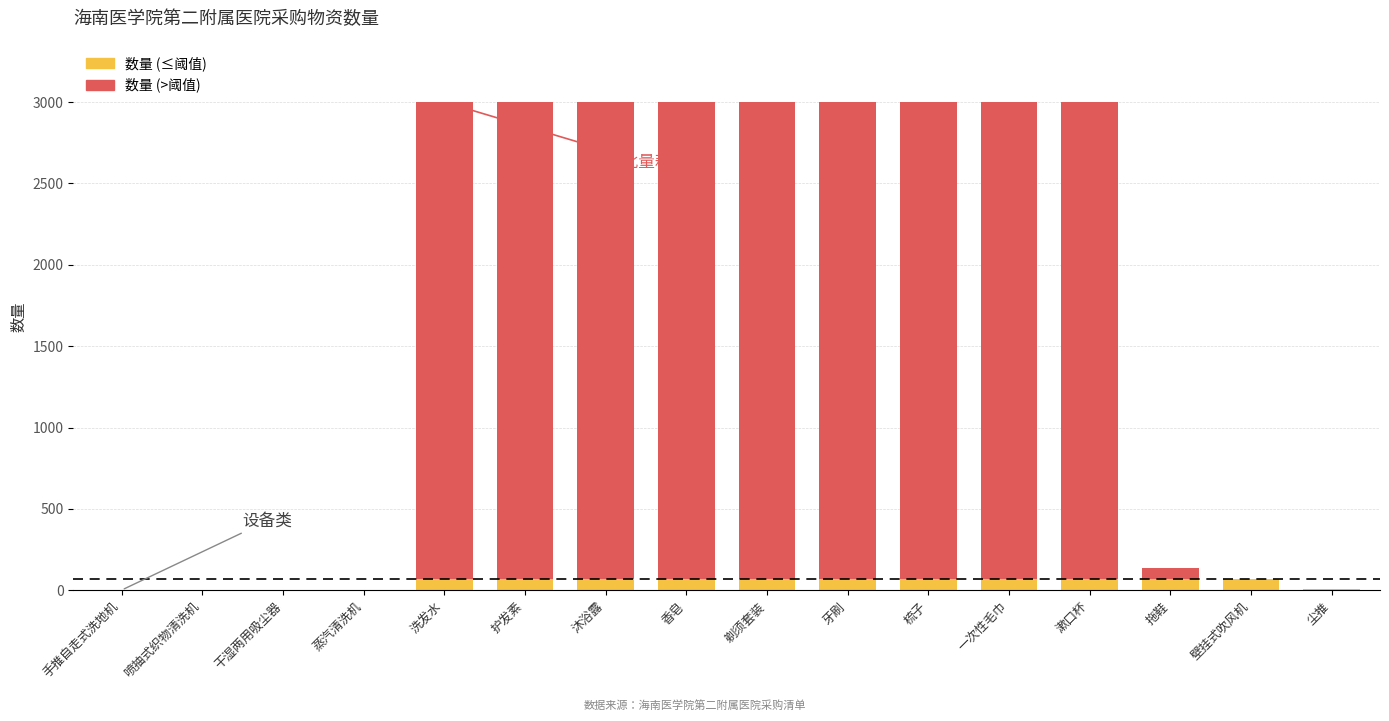

What is the total value across all series at 梳子?

3000